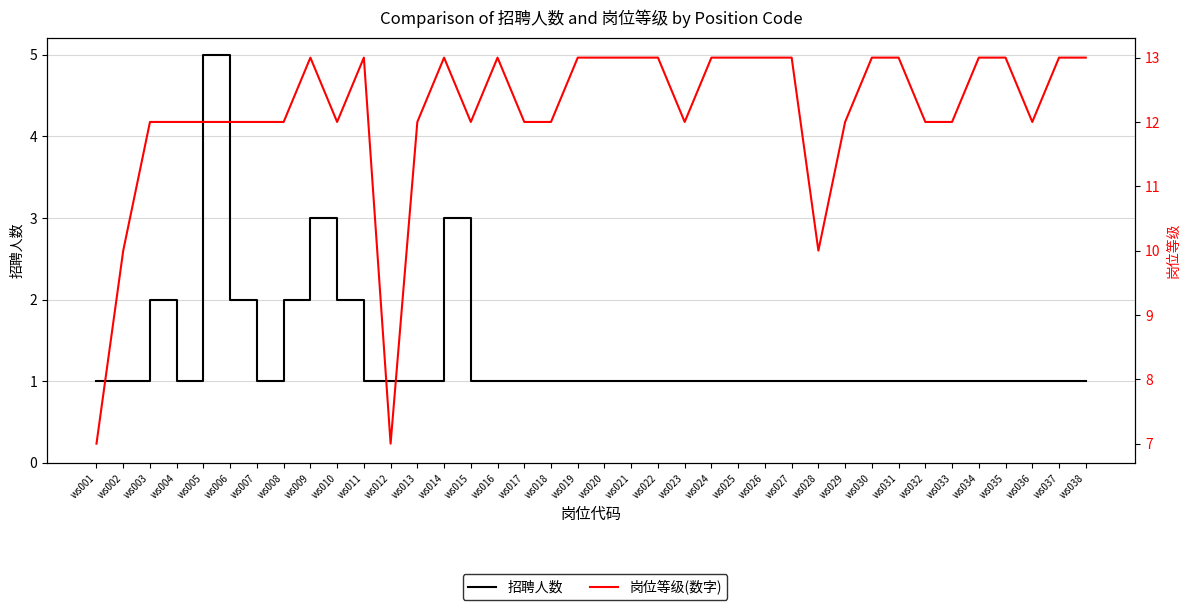

Reading left to right, extract all data points from this chart.

招聘人数: 1	1	2	1	5	2	1	2	3	2	1	1	1	3	1	1	1	1	1	1	1	1	1	1	1	1	1	1	1	1	1	1	1	1	1	1	1	1
岗位等级(数字): 7	10	12	12	12	12	12	12	13	12	13	7	12	13	12	13	12	12	13	13	13	13	12	13	13	13	13	10	12	13	13	12	12	13	13	12	13	13